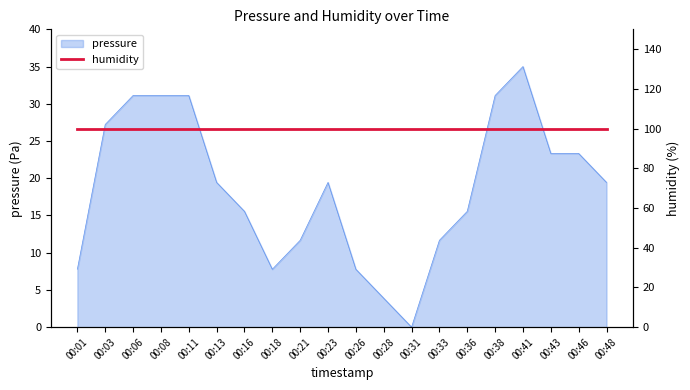

Rank the categories by value from highest to lowest.

00:41, 00:06, 00:08, 00:11, 00:38, 00:03, 00:43, 00:46, 00:13, 00:23, 00:48, 00:16, 00:36, 00:21, 00:33, 00:01, 00:18, 00:26, 00:28, 00:31